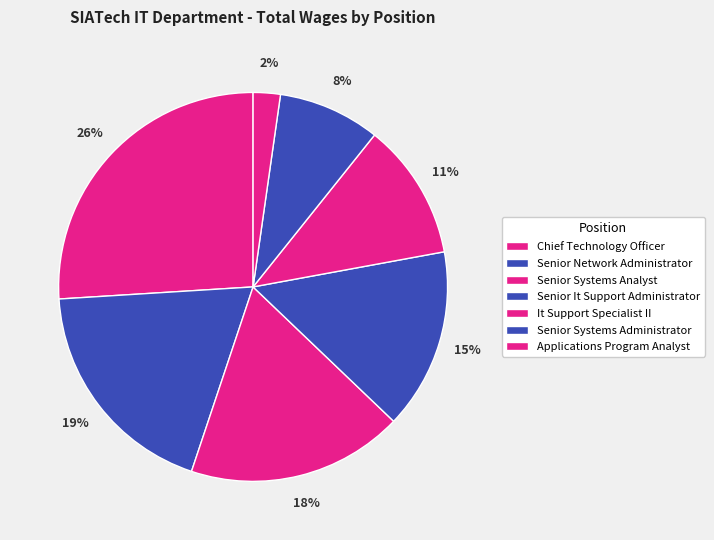

To the nearest percent, what is the difference between the largest and smallest slice percentages?

24%